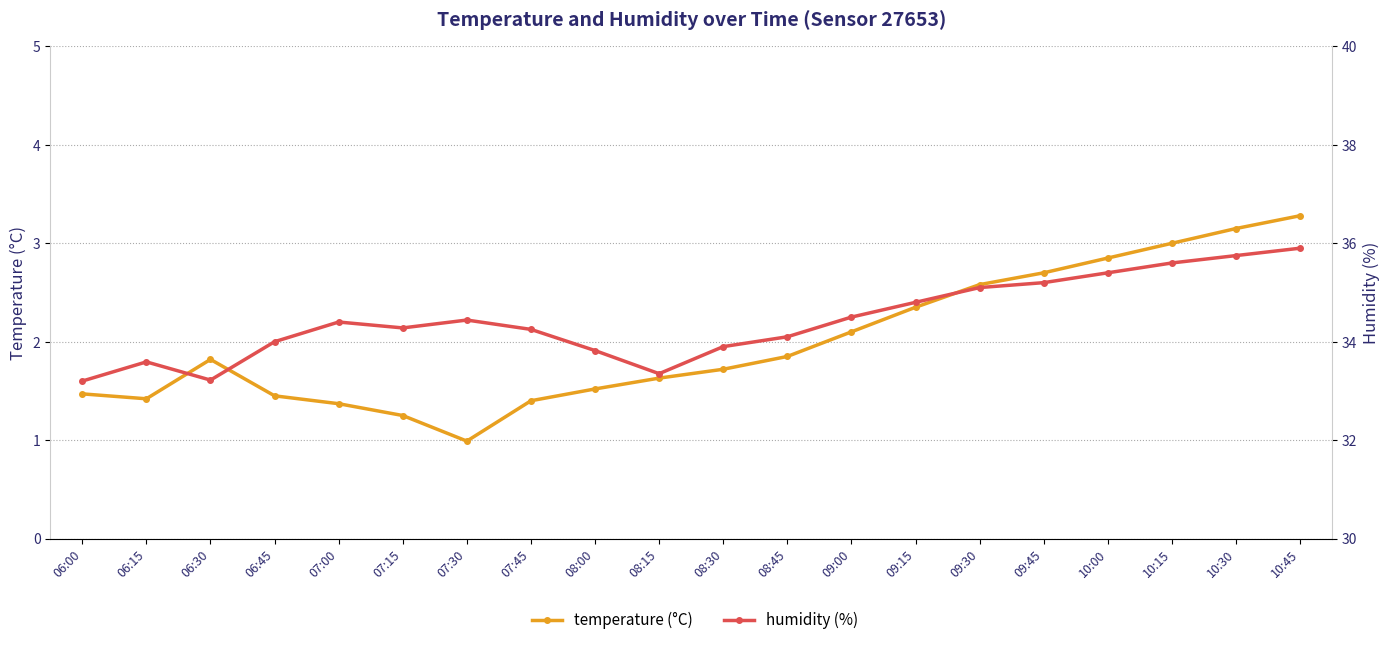

What is the minimum value shown in the chart?

1.0